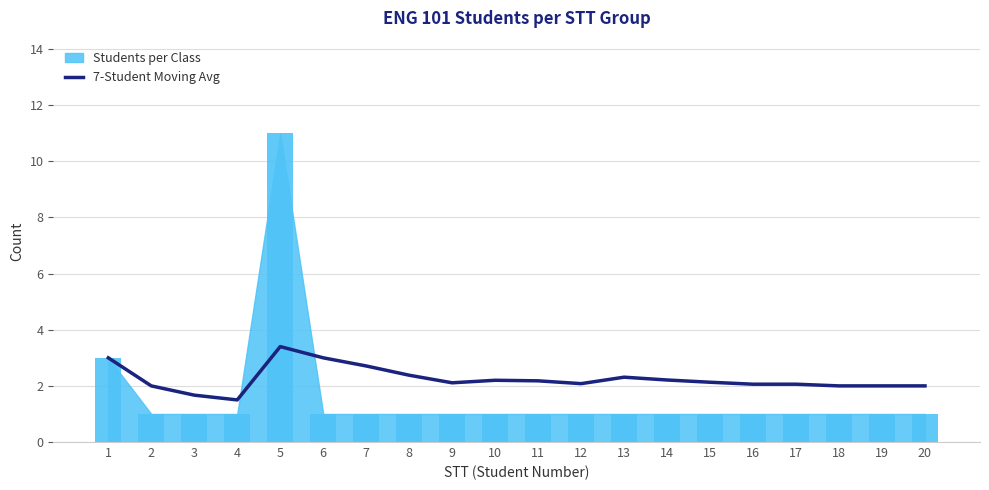

The value at 18 is 2.0. True or false?

True